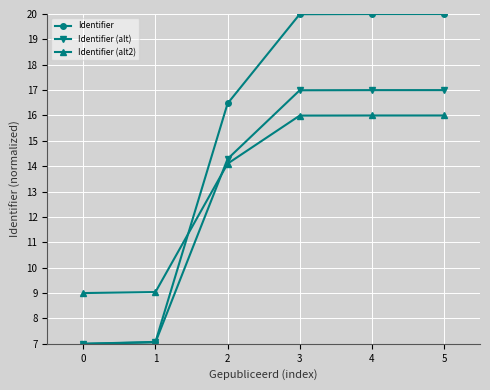

Which series has the largest total across all categories?

Identifier